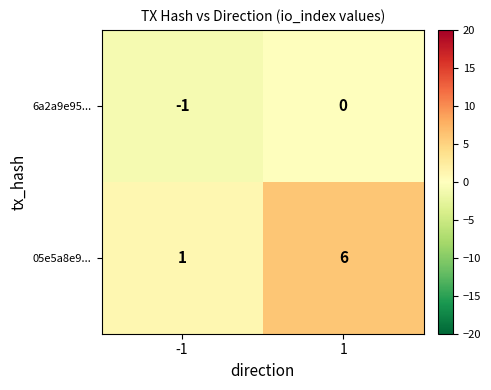

What is the sum of all 05e5a8e9... values?

7